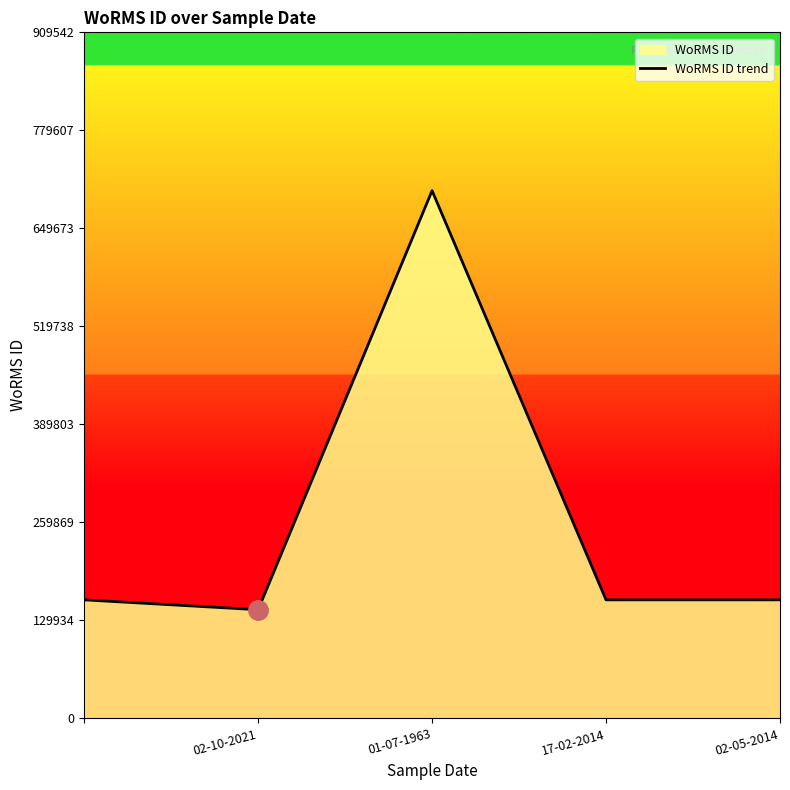

What is the change in value from 01-07-1963 to 02-05-2014?

-542460